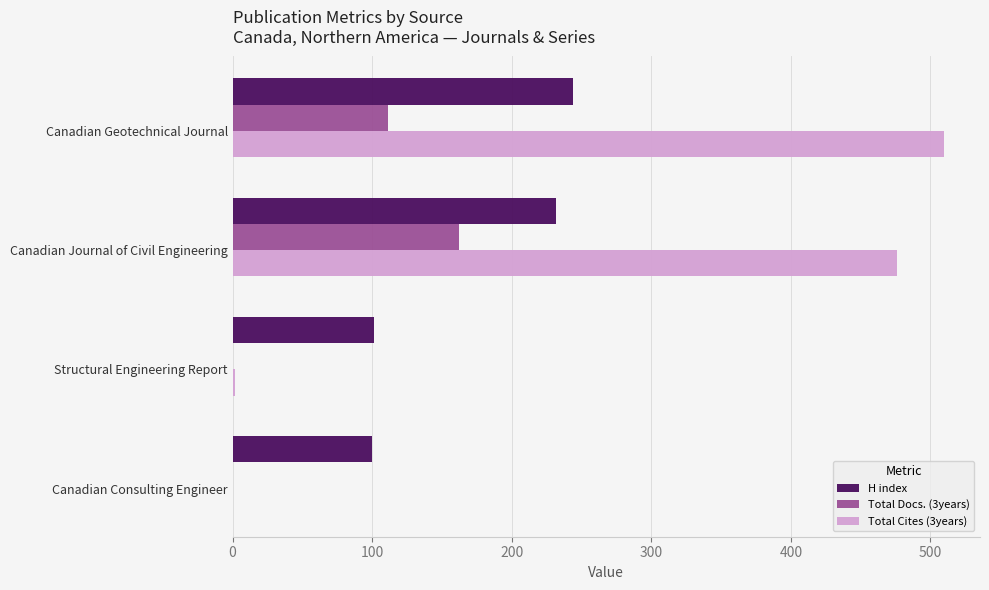

What is the maximum value shown in the chart?

510